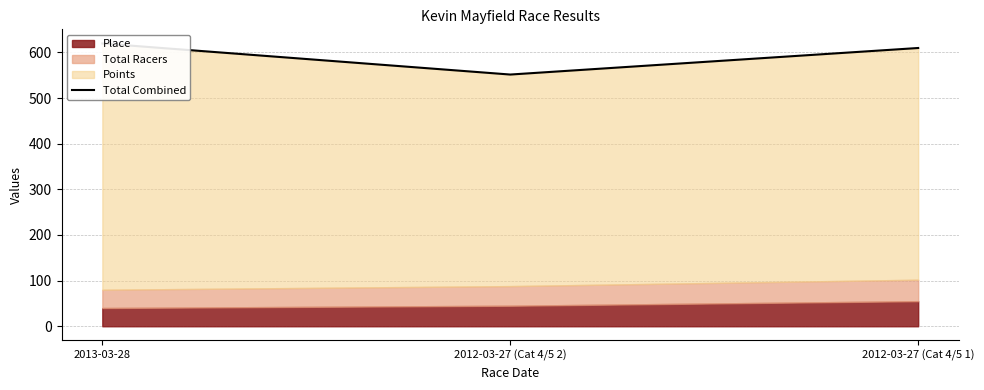

Which category has the highest value across all series?

2013-03-28